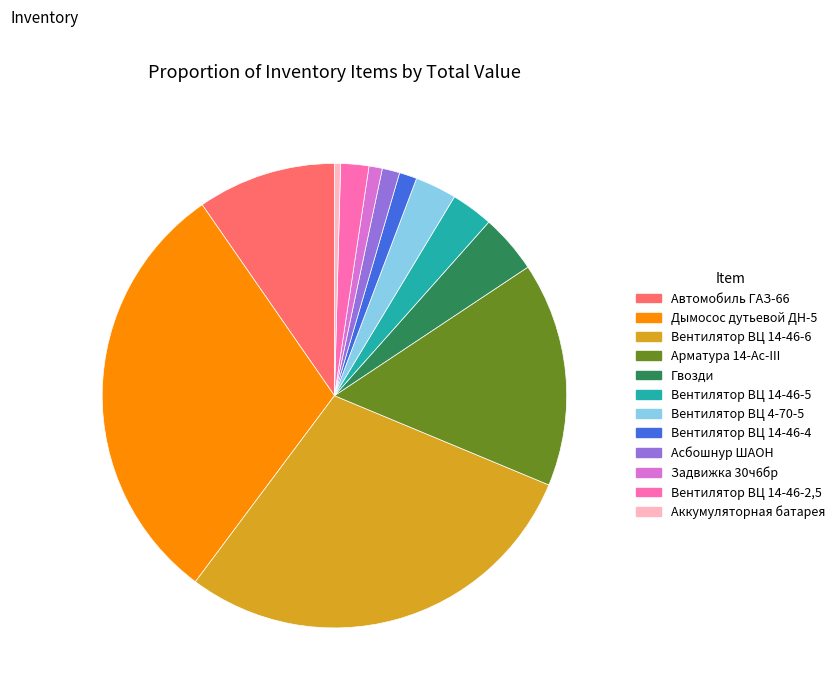

Is there a majority slice in this chart?

No